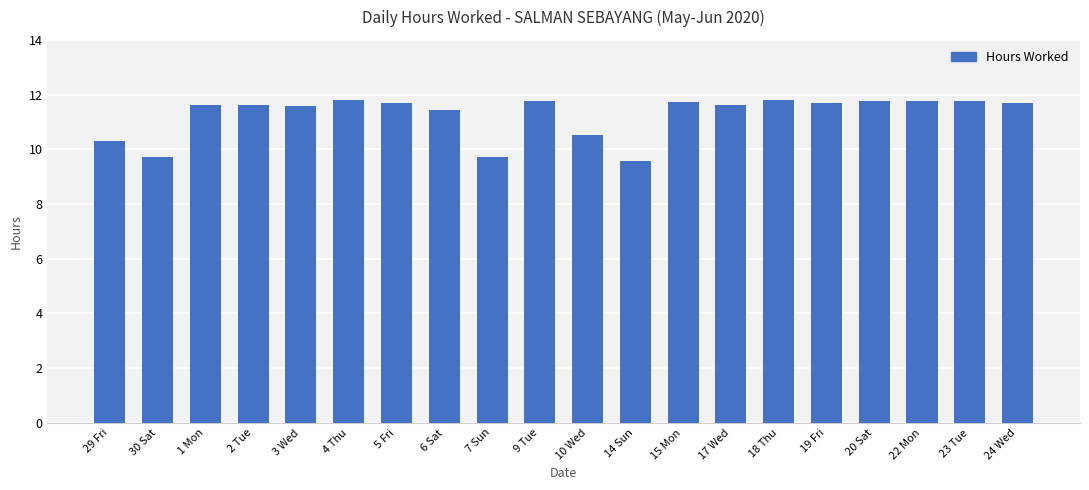

Is it true that the value at 3 Wed is 11.6?

True